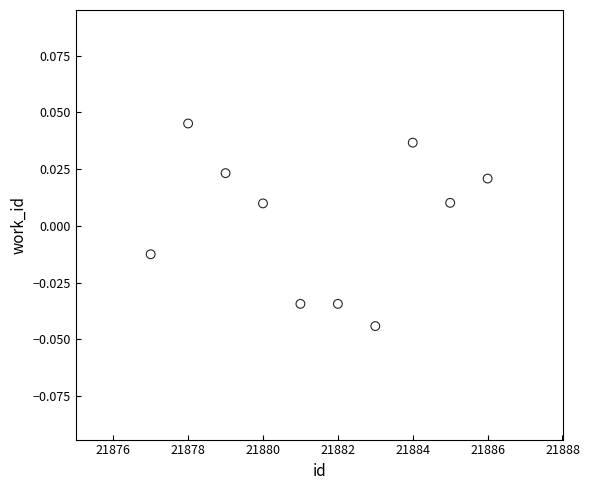

What is the range of X values (max minus min)?

9.0